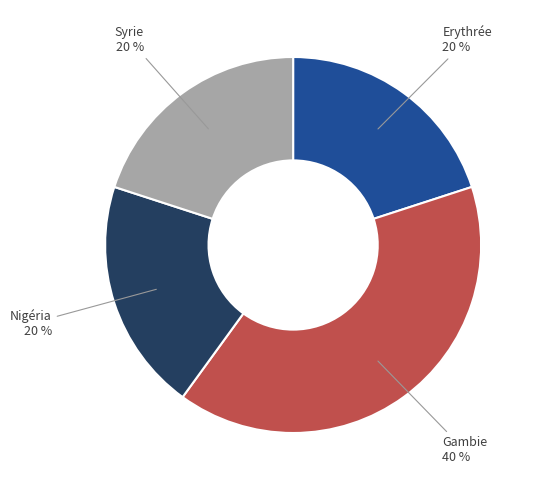

To the nearest percent, what percentage of the pie is Syrie?

20%